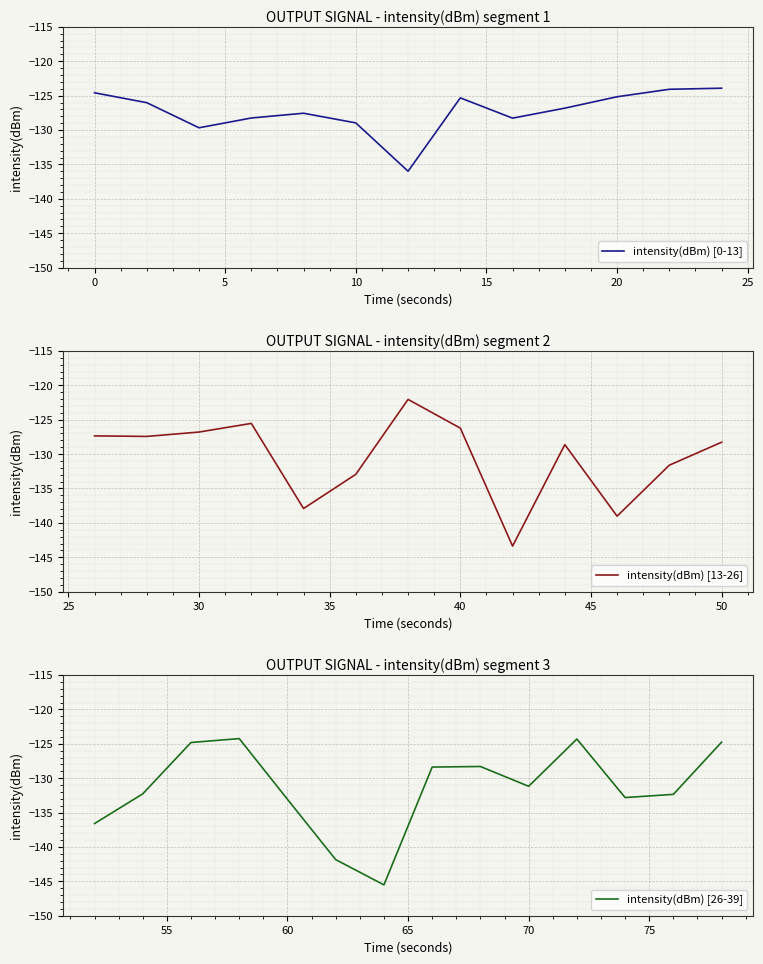

List the labels in order of value, smallest first.

32, 21, 31, 23, 17, 26, 6, 30, 18, 37, 38, 27, 24, 35, 2, 5, 22, 33, 34, 8, 25, 3, 4, 14, 13, 9, 15, 20, 1, 16, 7, 10, 28, 39, 0, 36, 29, 11, 12, 19